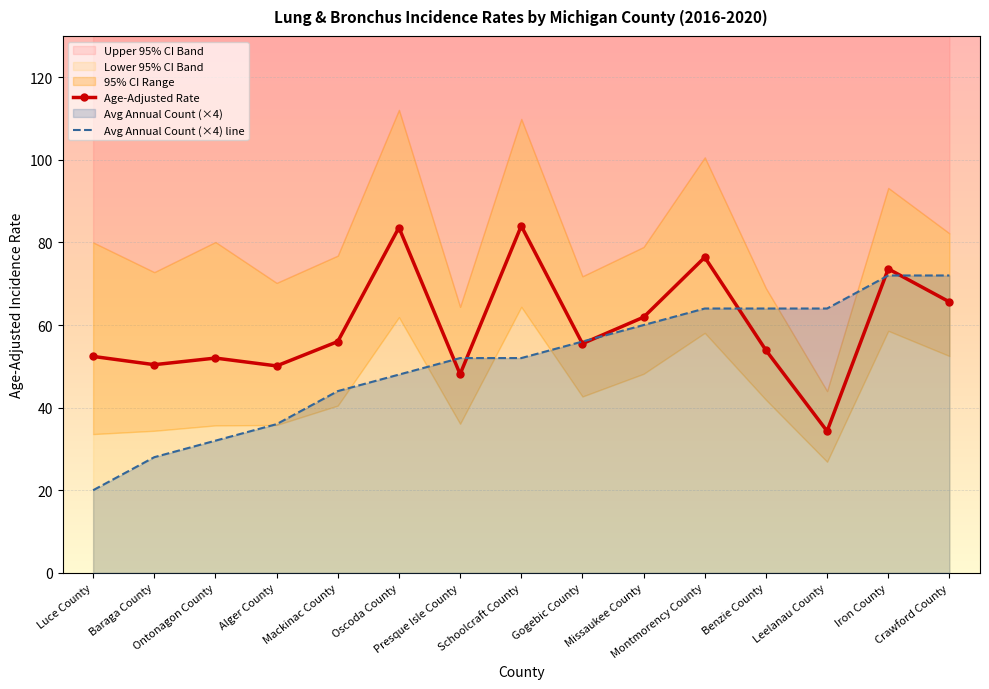

What is the spread (max minus min) of values at Missaukee County?

1.9